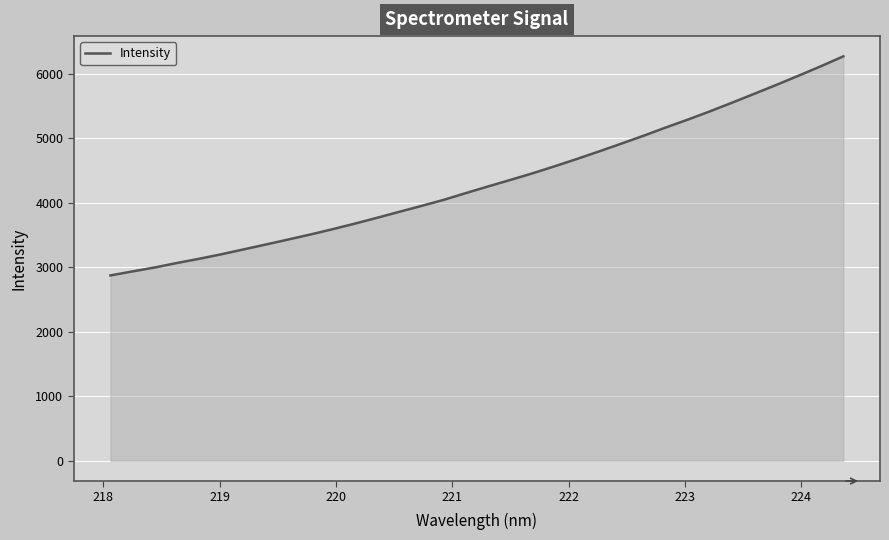

What is the difference between the maximum and minimum values?

3396.1